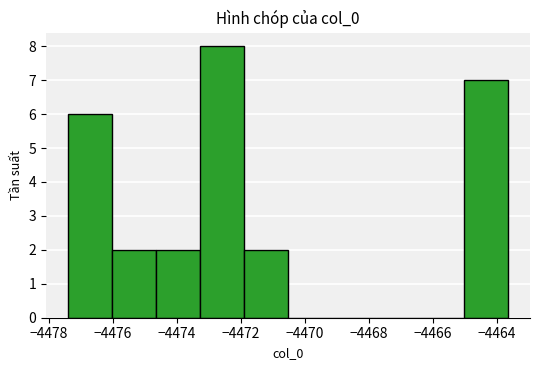

How tall is the bar that spans -4465.0 to -4463.6 on the x-axis? Neither the bar edges nor the heights are printed on the chart, so give them approximately, as read against the axes.

7